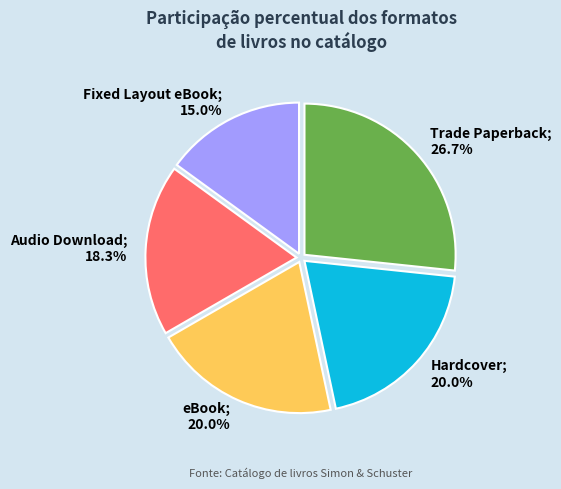

Is there any slice that represents more than half of the pie?

No